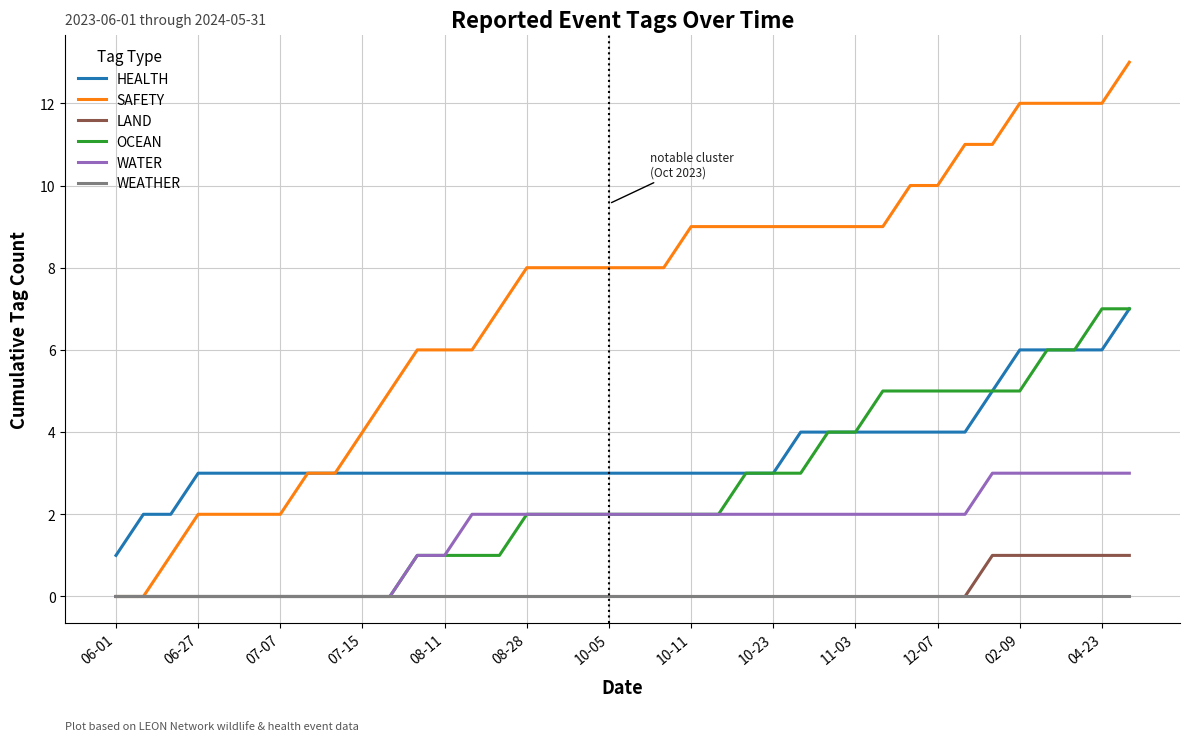

Which series has the widest spread of values?

SAFETY